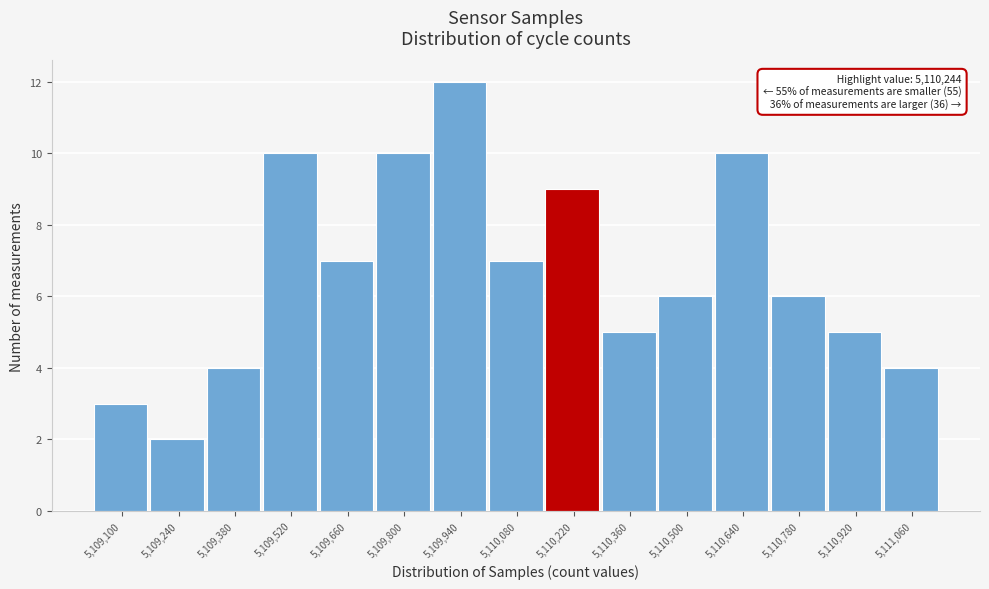

Reading left to right, list all the values displayed in this chart.

3	2	4	10	7	10	12	7	9	5	6	10	6	5	4